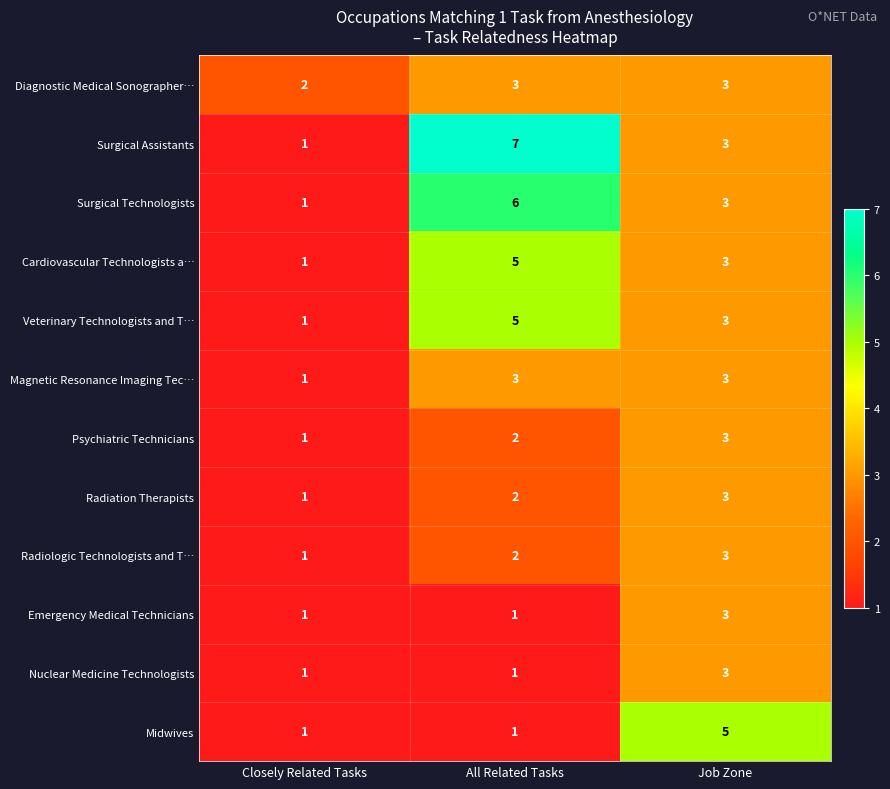

How many Midwives values are between 1 and 5?

3